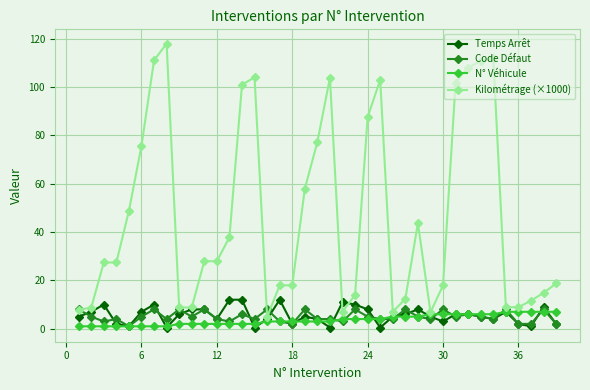

What is the greatest value displayed?

117.9